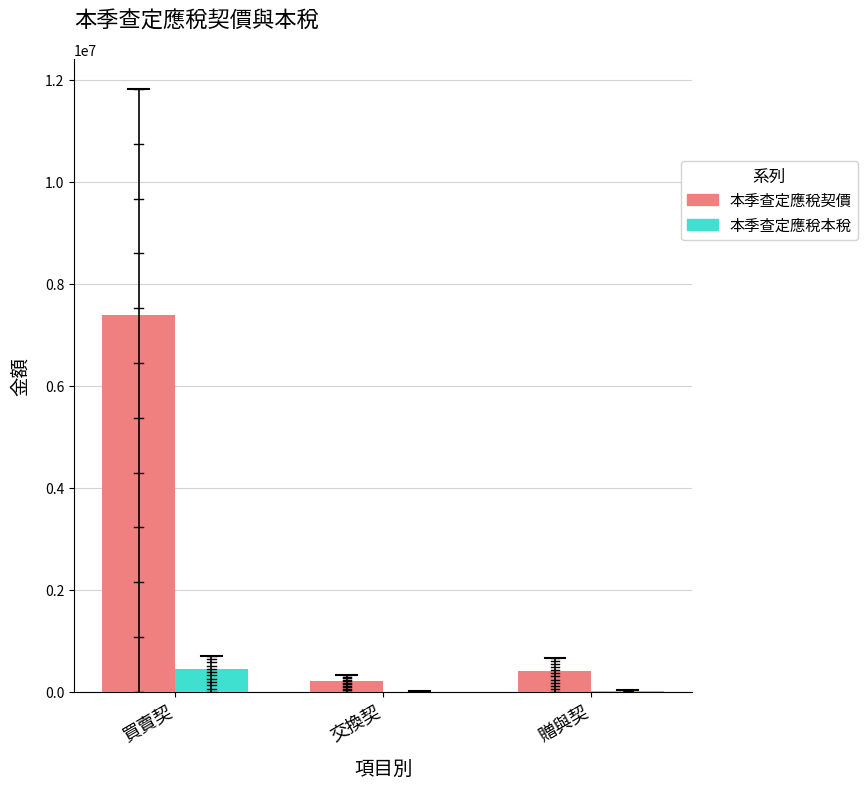

What is the highest value of the 本季查定應稅契價 series?

7385612